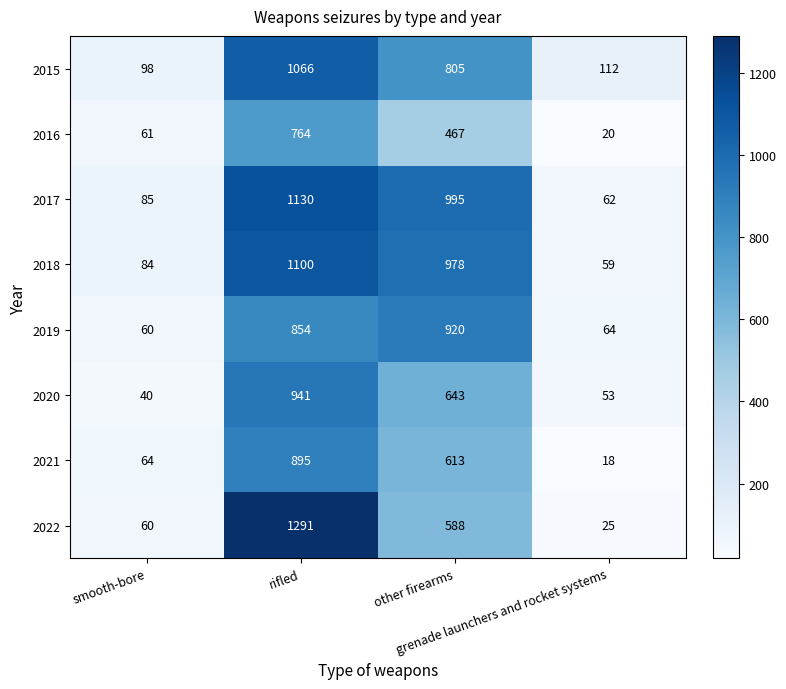

At how many categories does at least one series exceed 70?

4